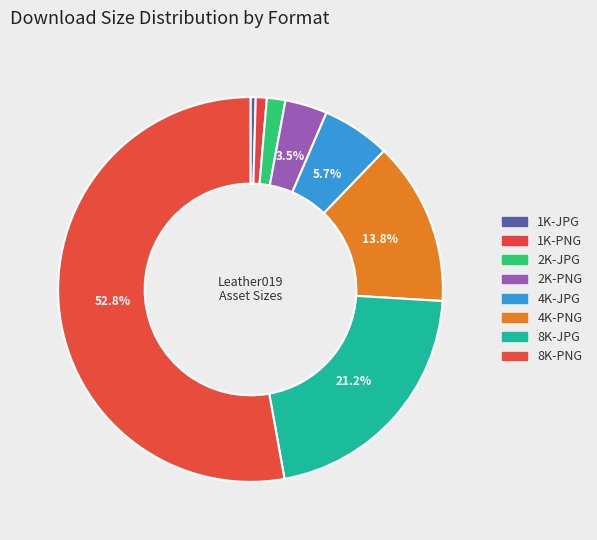

What is the ratio of the value at 2K-PNG to the value at 1K-PNG?

3.8